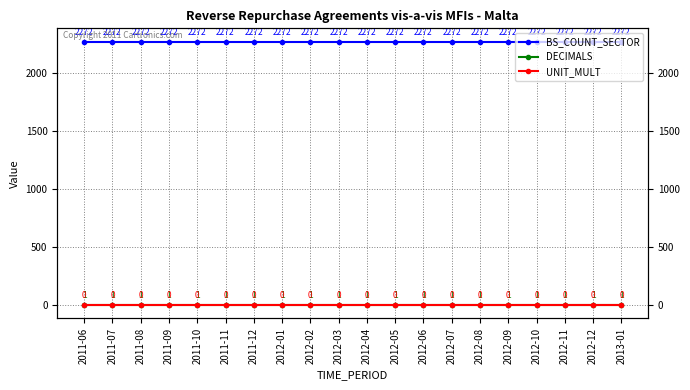

Is the value of UNIT_MULT at 2012-12 greater than the value of BS_COUNT_SECTOR at 2012-05?

No